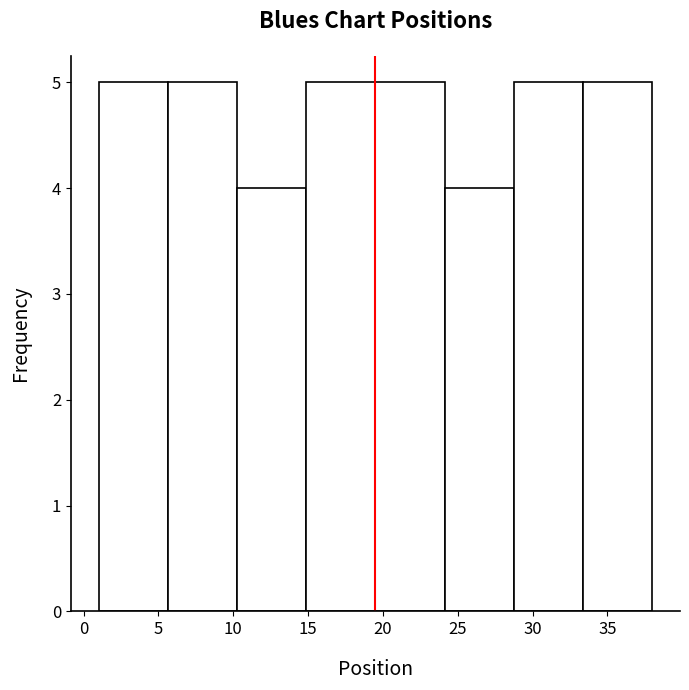

Reading left to right, list every bar in this chart as the range it spans on the x-axis followed by its height. Neither the bar edges nor the heights are printed on the chart, so give them approximately, as read against the axes.

1.0 to 5.5: 5
5.5 to 10.5: 5
10.5 to 15.0: 4
15.0 to 19.5: 5
19.5 to 24.0: 5
24.0 to 29.0: 4
29.0 to 33.5: 5
33.5 to 38.0: 5